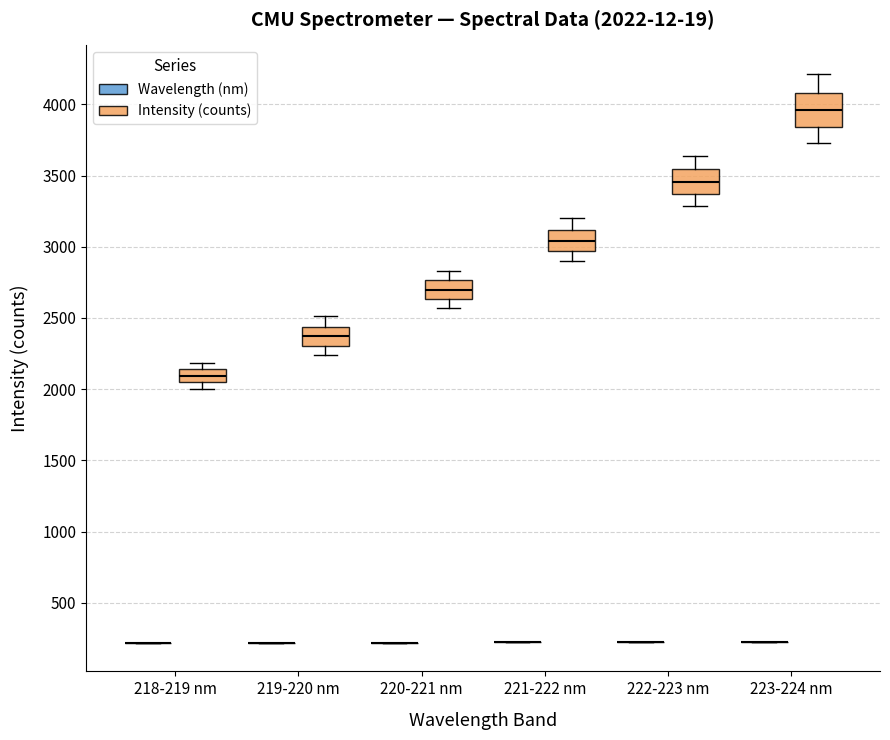

Which box is the tallest, from its lower edge to its upper edge?

223-224 nm (Intensity (counts))